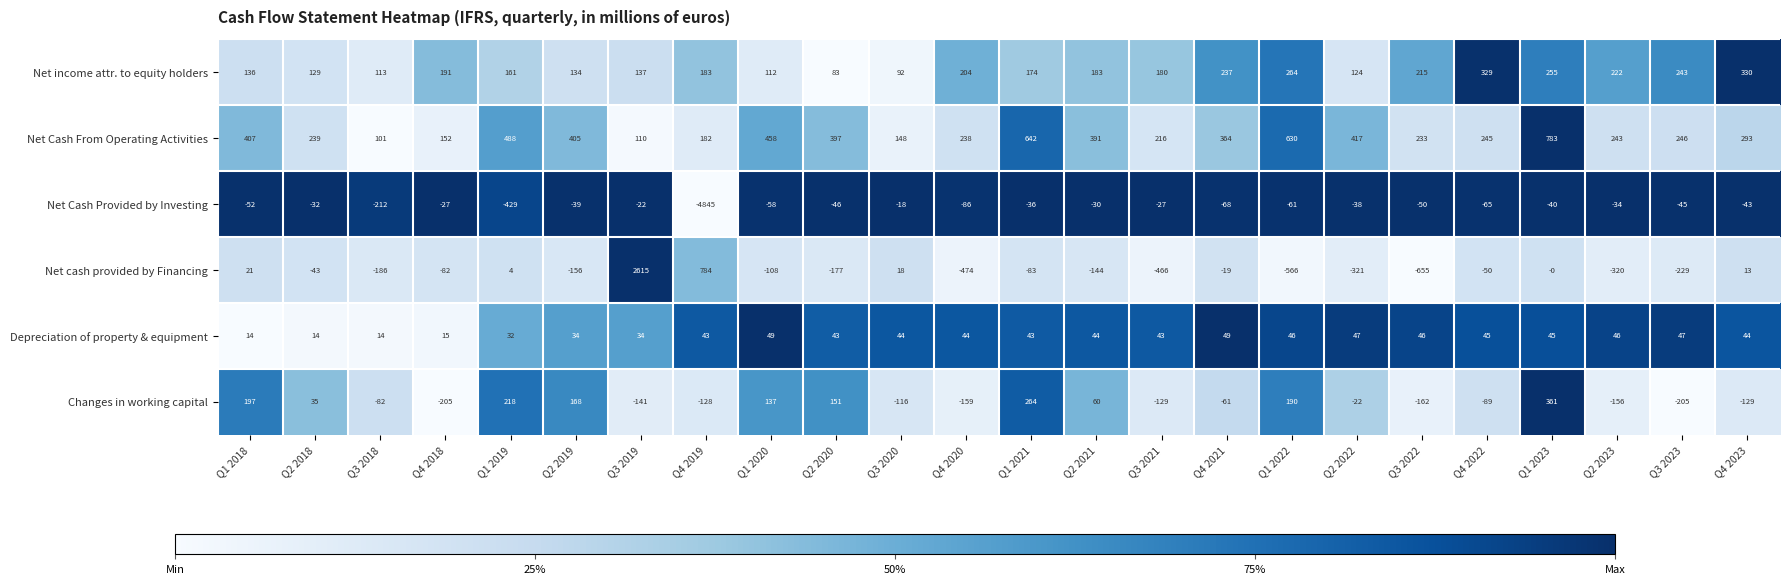

What is the difference between the second highest and minimum values in the Net Cash Provided by Investing series?

4823